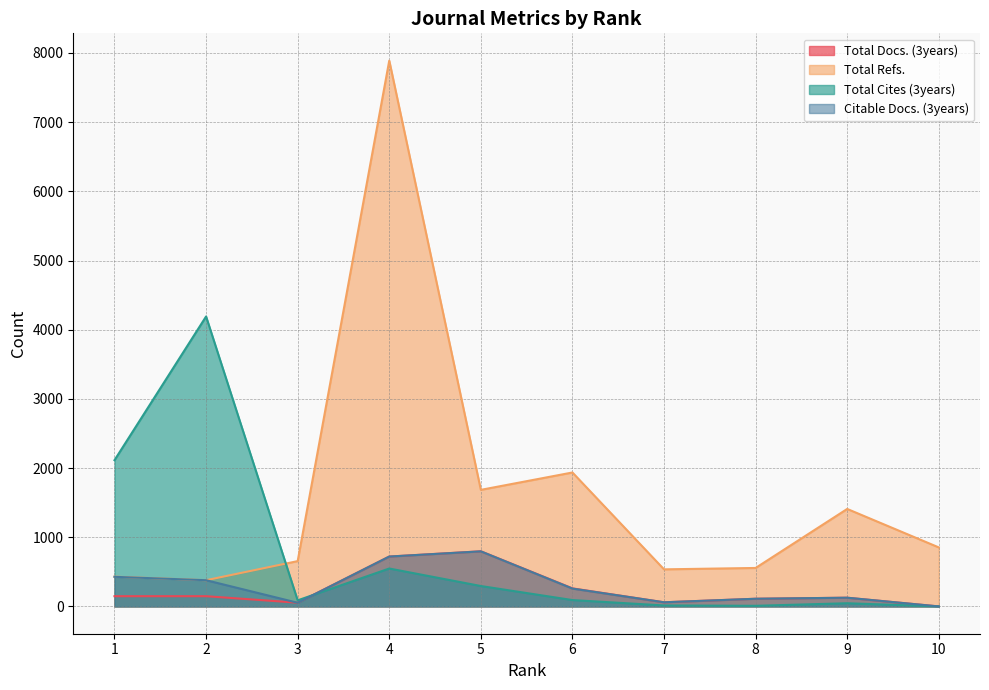

How many values in Total Cites (3years) are above zero?

9